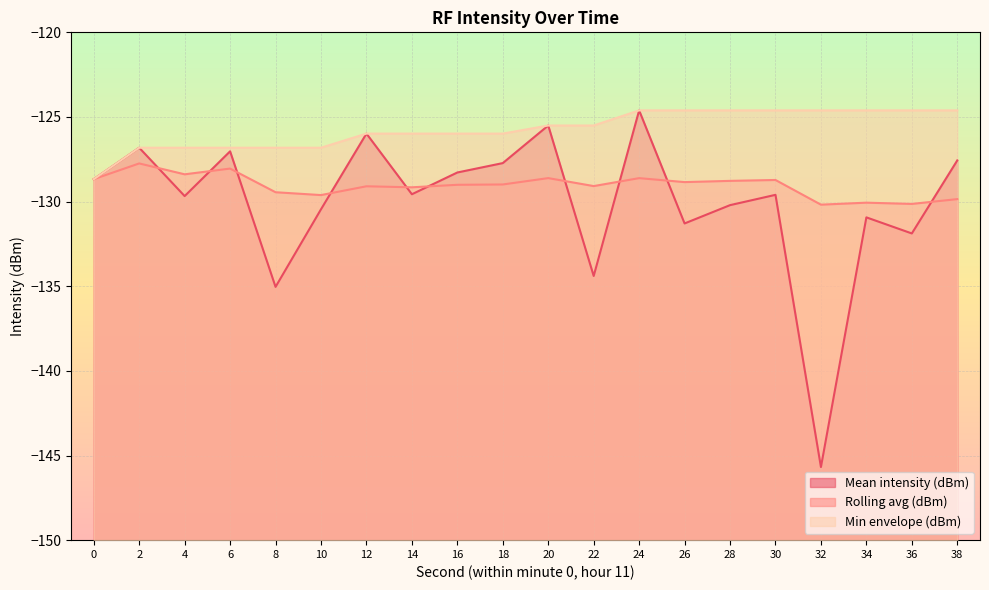

What is the difference between the highest and lowest values at 22?

8.9